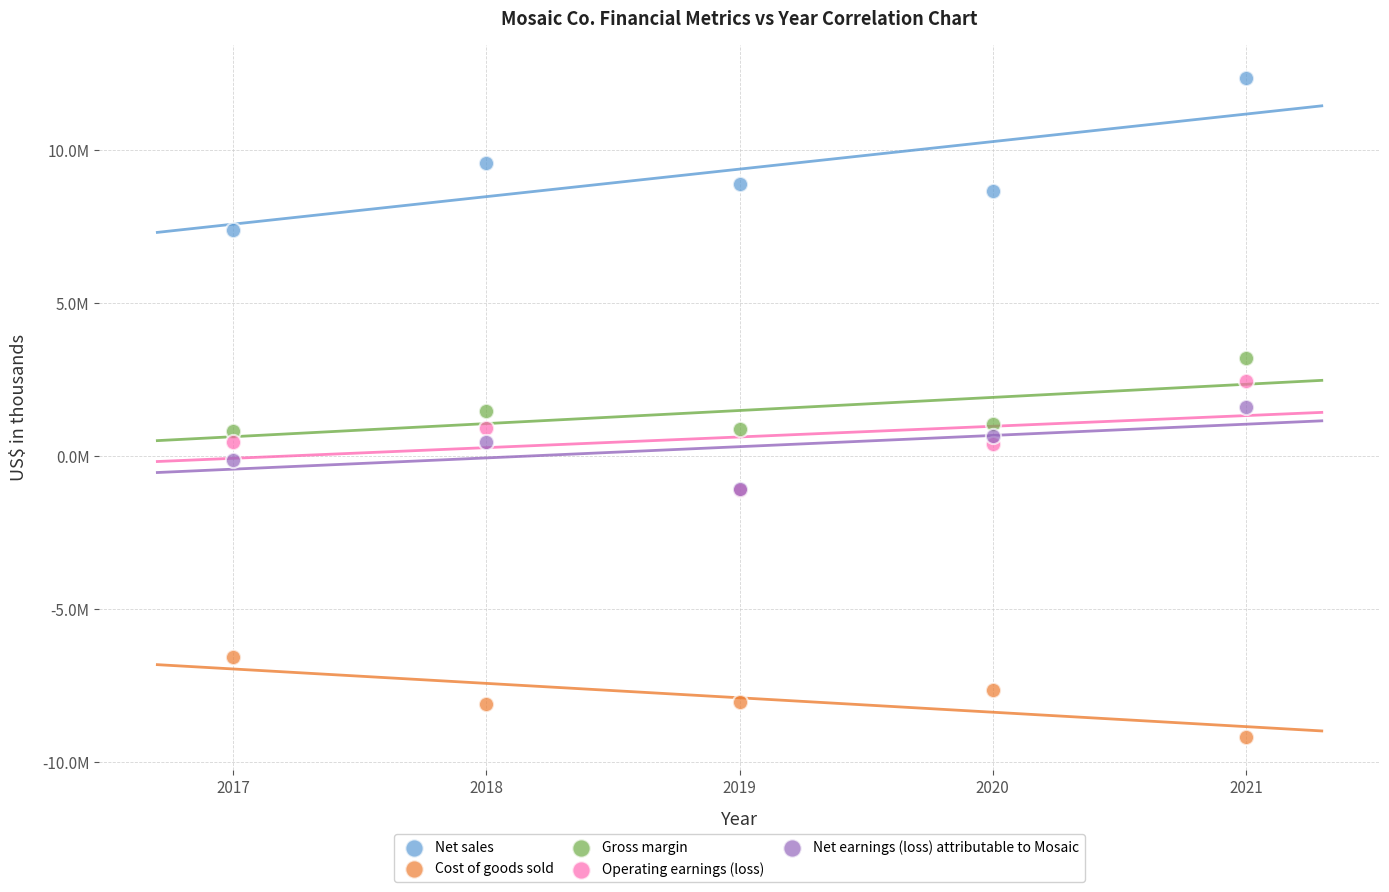

Which series contains the highest Y value?

Net sales